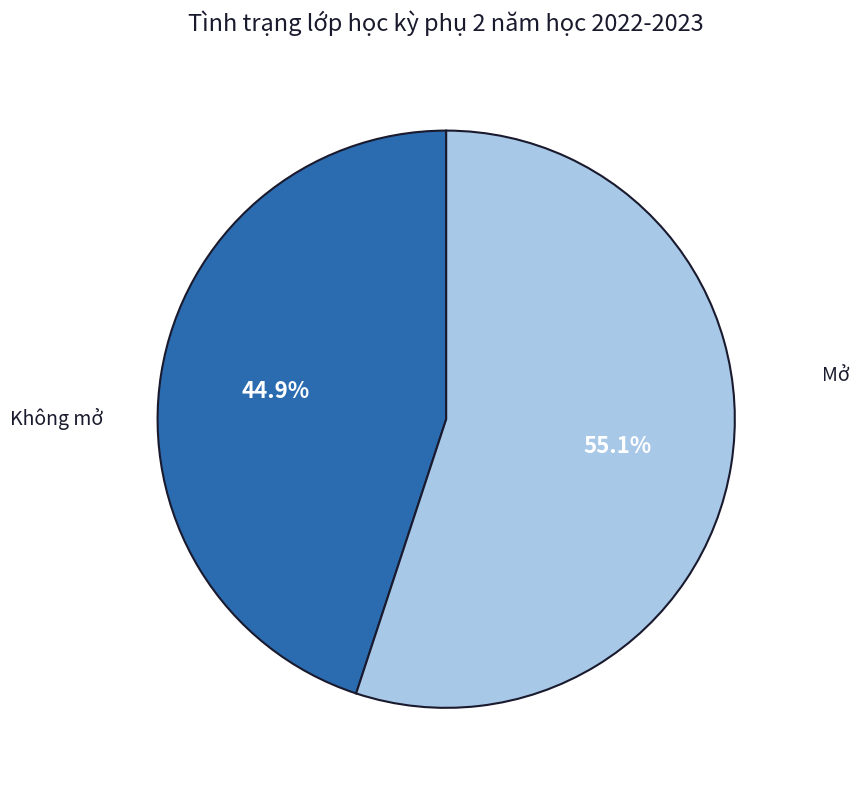

Is it true that Mở is 45% of the pie?

True